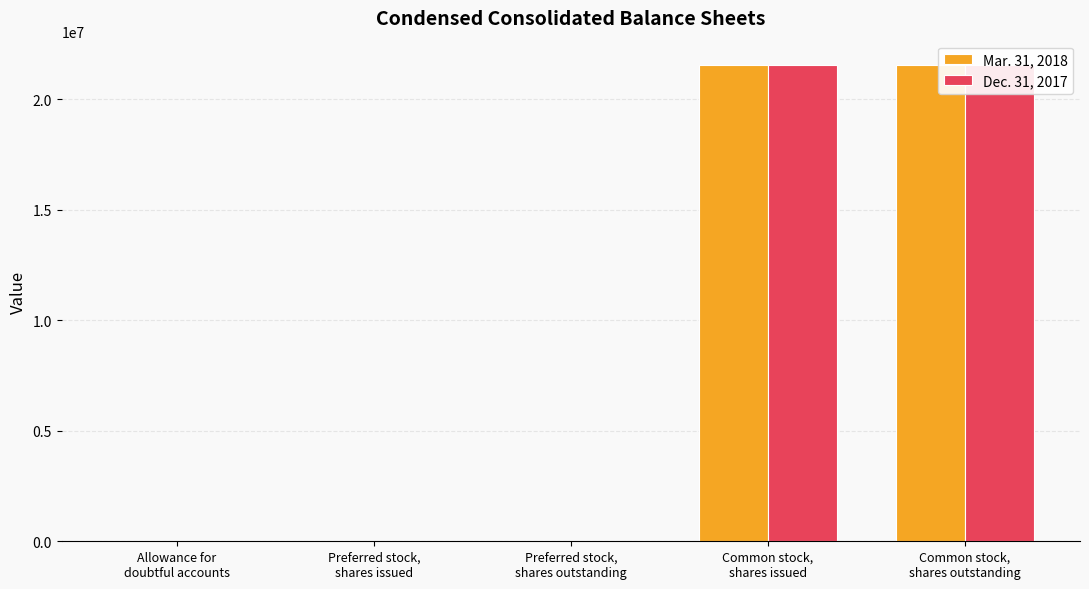

Which series has the largest total across all categories?

Mar. 31, 2018